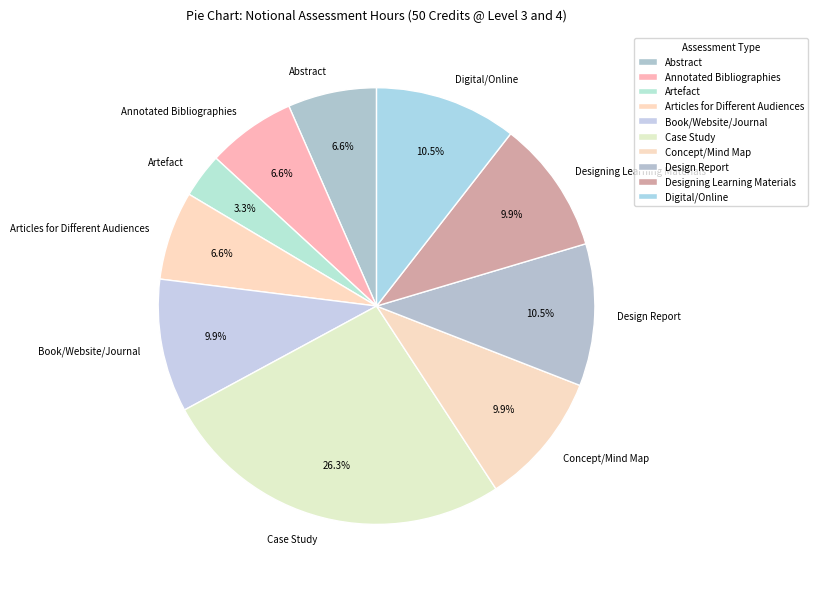

Is there a majority slice in this chart?

No